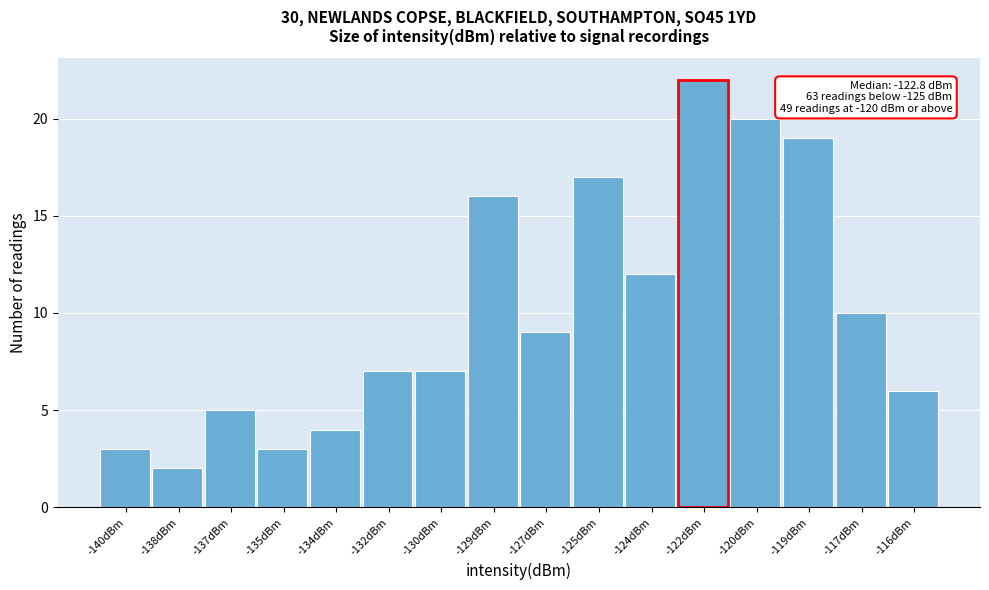

Reading left to right, transcribe all the data shown in this chart.

3	2	5	3	4	7	7	16	9	17	12	22	20	19	10	6